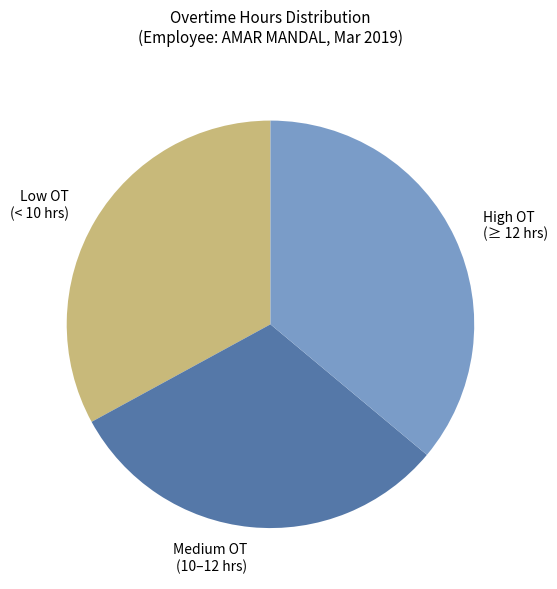

Approximately how many times larger is the value at Medium OT (10–12 hrs) compared to High OT (≥ 12 hrs)?

0.9